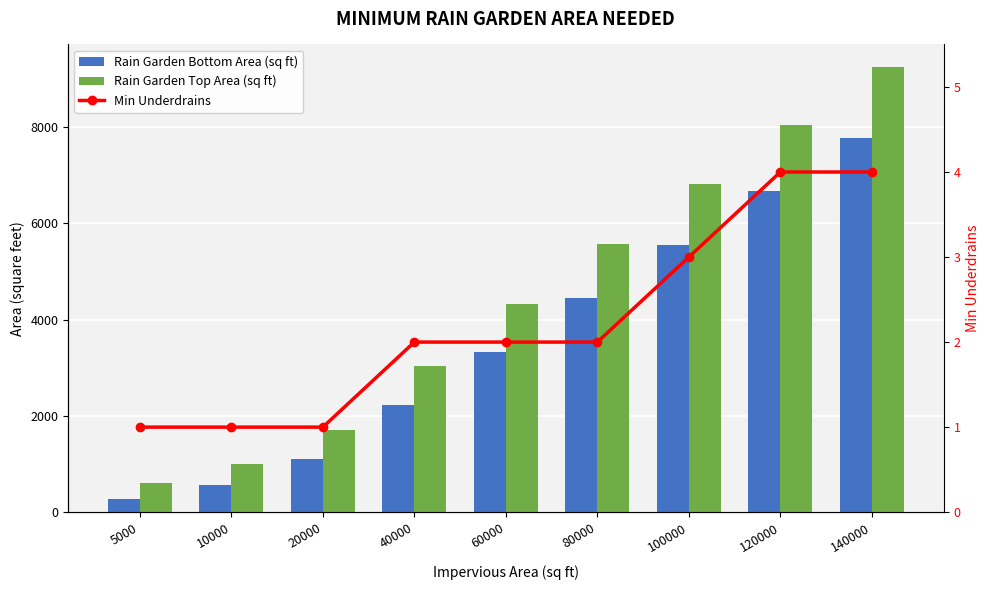

What is the difference between the maximum and minimum values in the Min Underdrains series?

3.0